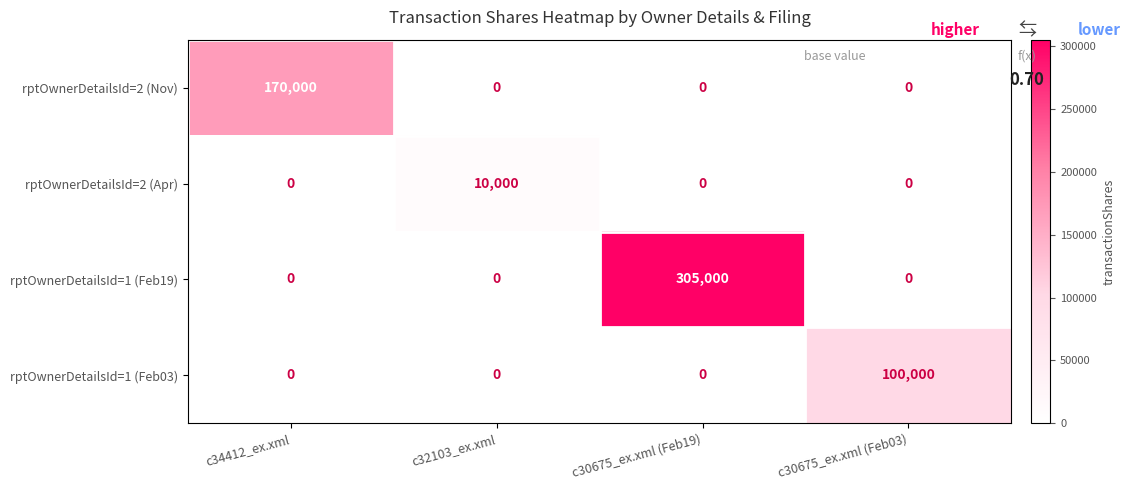

Is it true that rptOwnerDetailsId=1 (Feb19) equals 0 at c34412_ex.xml?

True